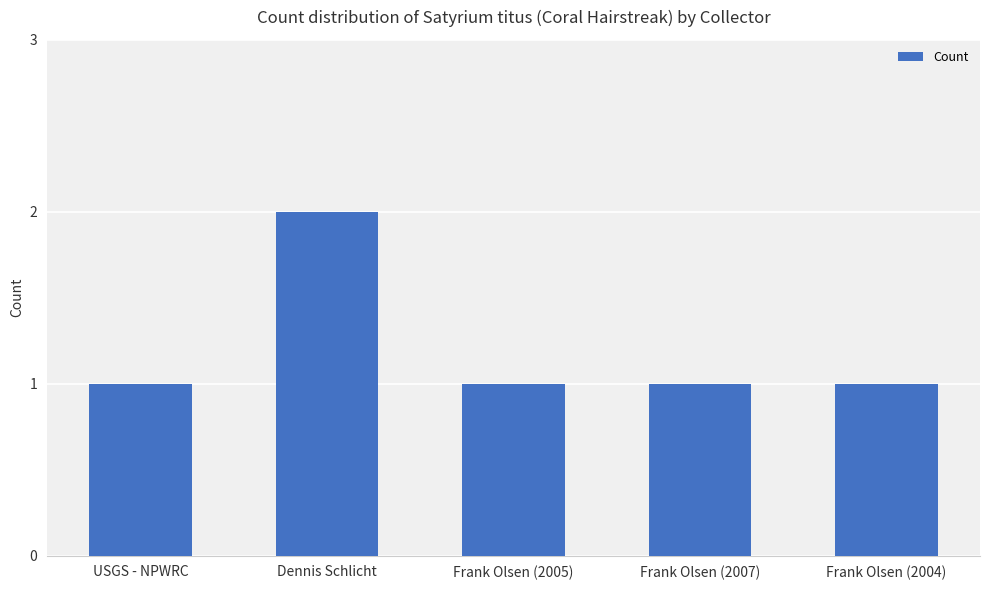

True or false: the data shows 2 at Frank Olsen (2005).

False